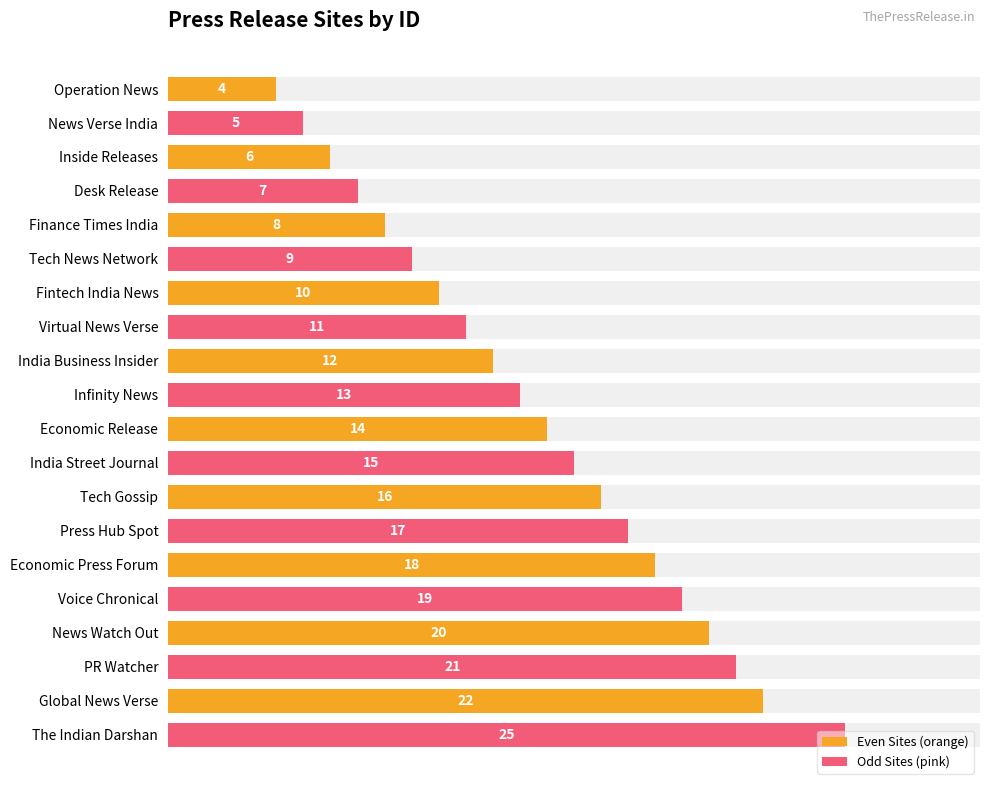

Between Operation News and Global News Verse, which is larger?

Global News Verse